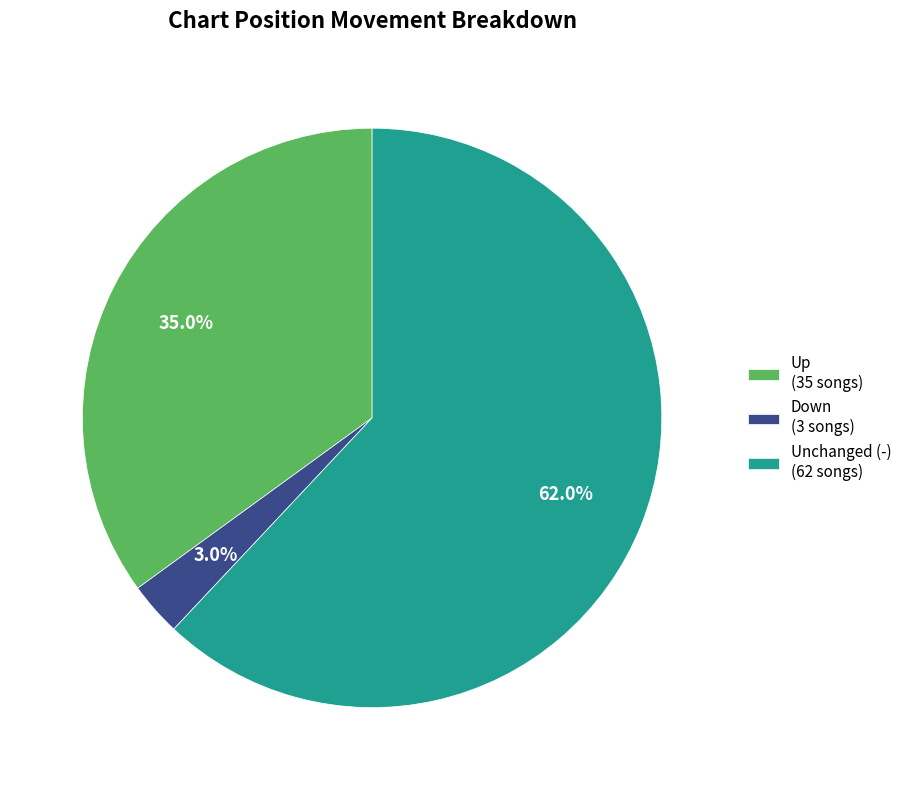

Combined, what portion of the pie is Down (3 songs) and Up (35 songs)?

38.0%